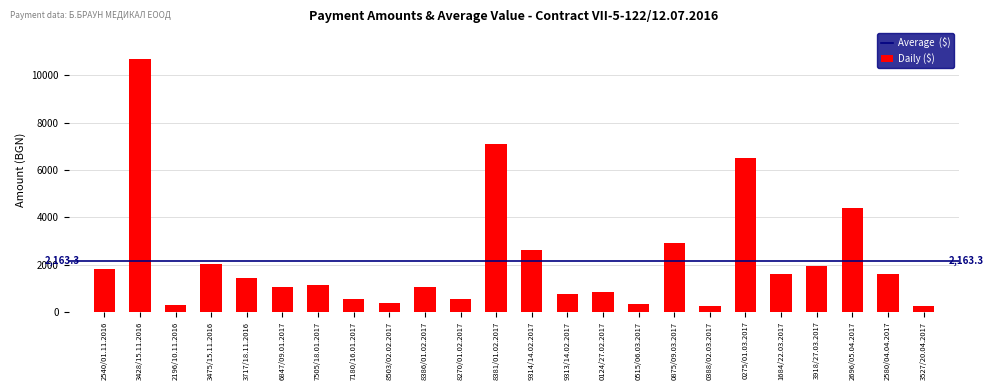

Which category has the highest value across all series?

3428/15.11.2016